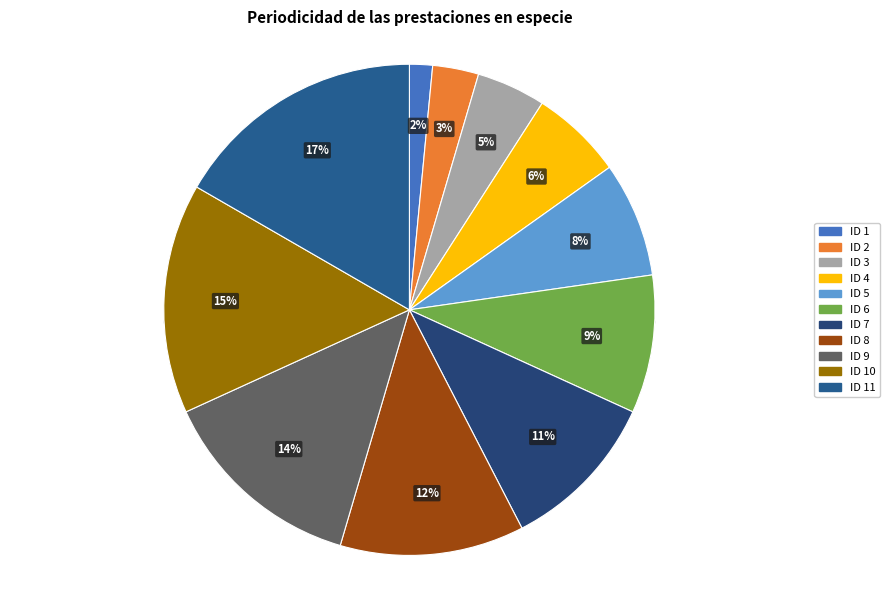

What percentage is NOT represented by ID 11?

83.3%